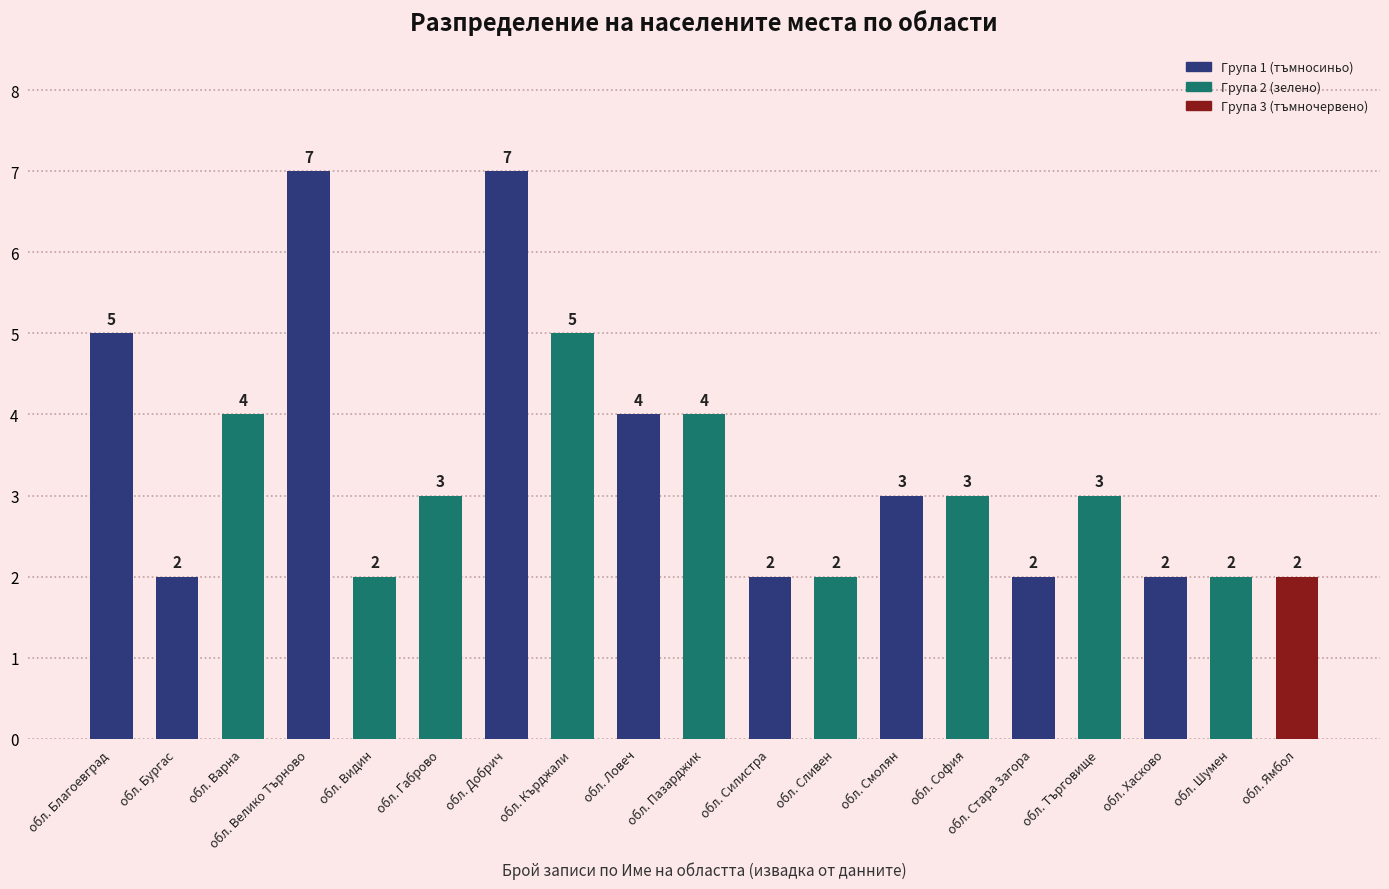

What is the label of the 13th bar from the right?

обл. Добрич